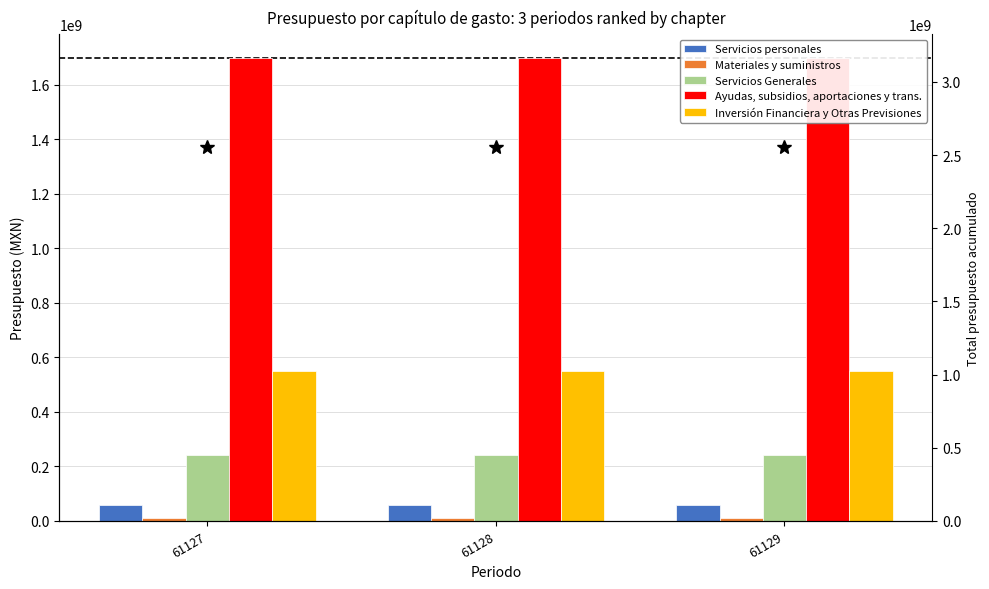

List the series in order of their peak value, highest first.

Total acumulado, Ayudas, subsidios, aportaciones y trans., Inversión Financiera y Otras Previsiones, Servicios Generales, Servicios personales, Materiales y suministros